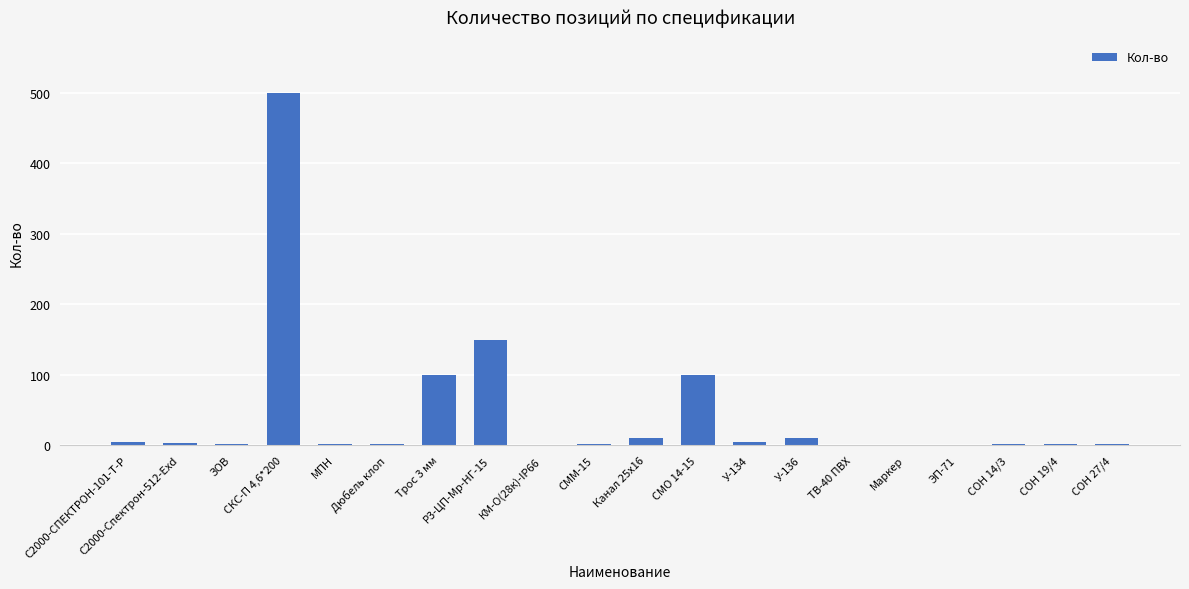

Is it true that the value at Трос 3 мм is 100?

True